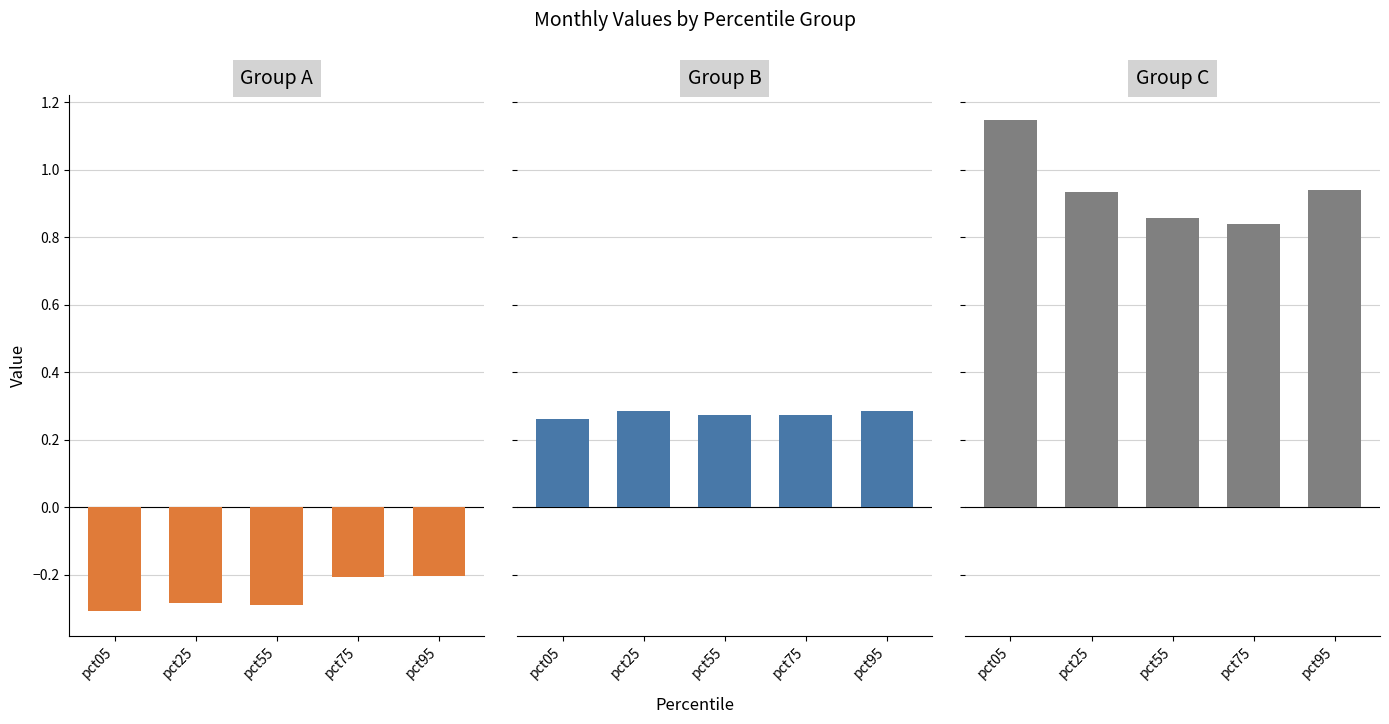

List the labels in order of Group B value, smallest first.

pct05, pct75, pct55, pct95, pct25